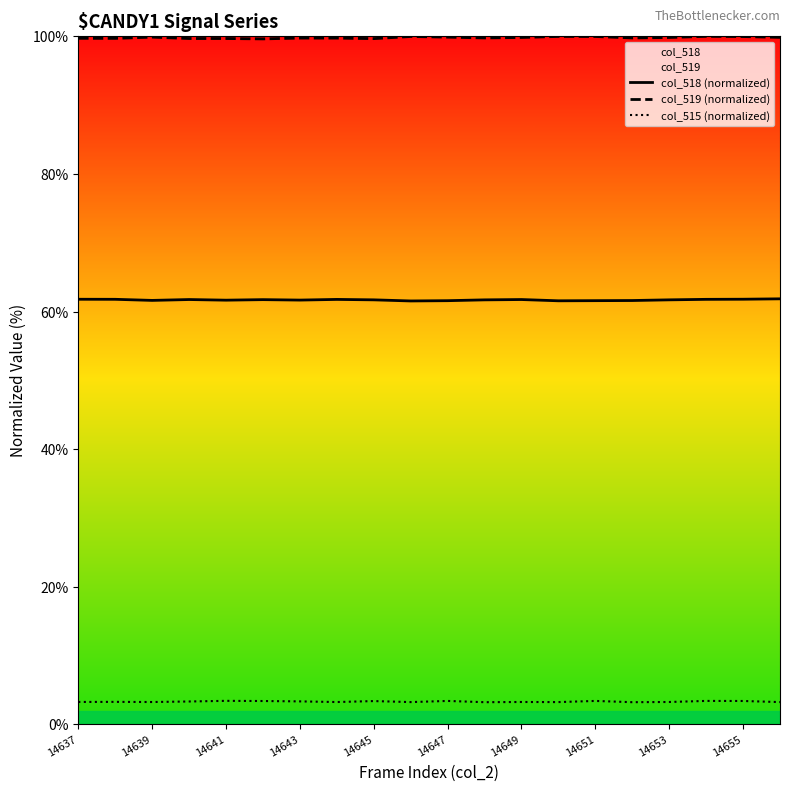

The value of col_518 (normalized) at 14655 is 85.7. True or false?

False